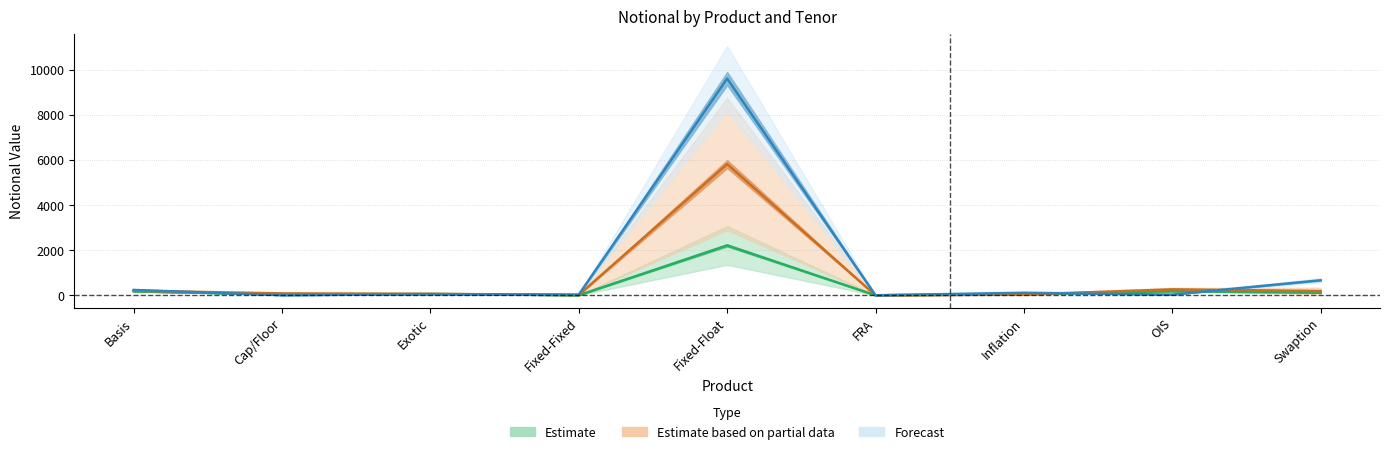

What is the value of the 6-12 point at the 8th from the left?

180.5